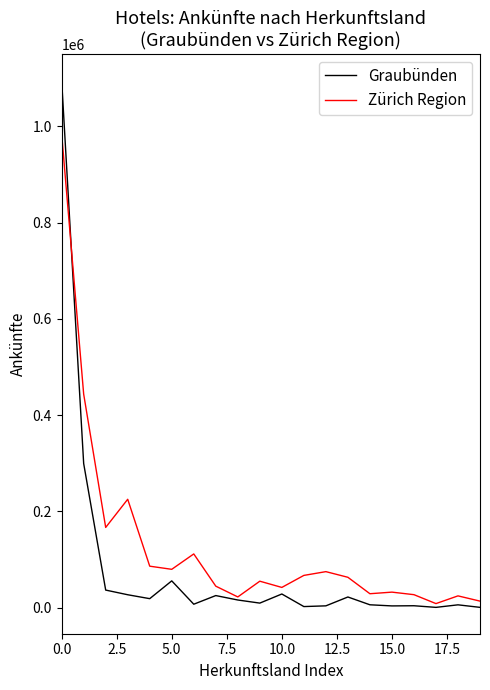

Which series has the widest spread of values?

Graubünden